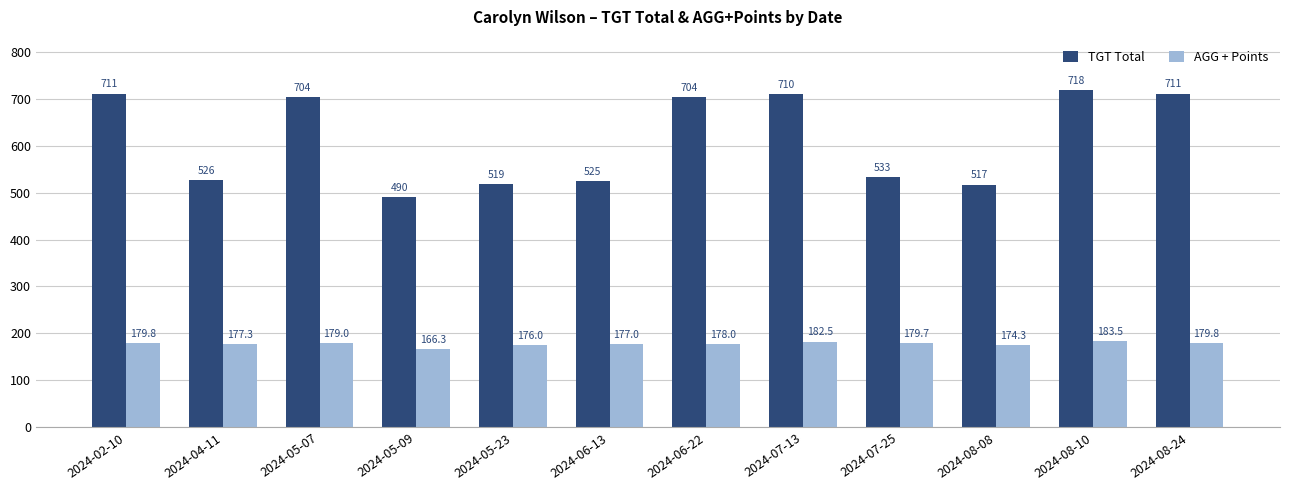

At which category is the sum across all series the highest?

2024-08-10